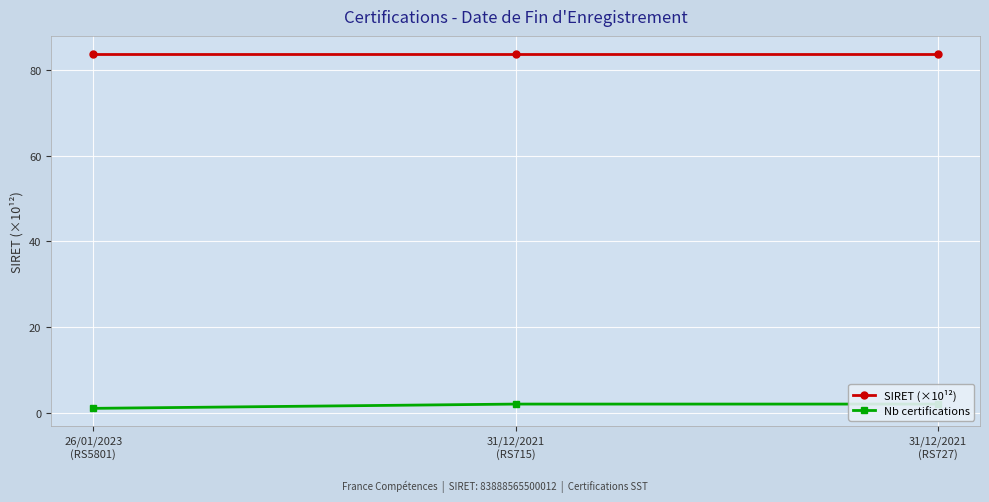

What is the minimum value for SIRET (×10¹²)?

83.9